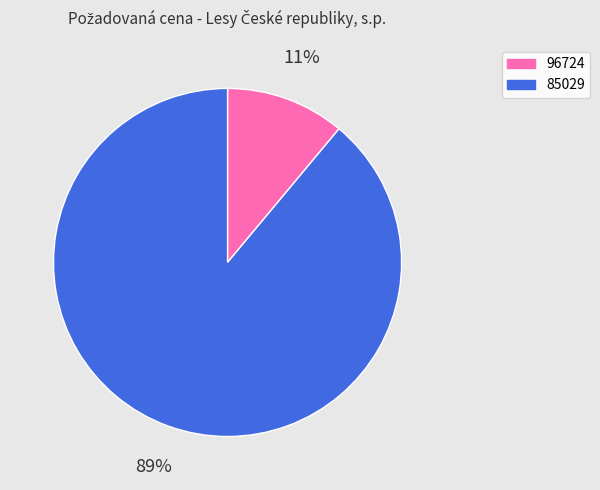

Is the sum of 85029 and 96724 greater than half?

Yes